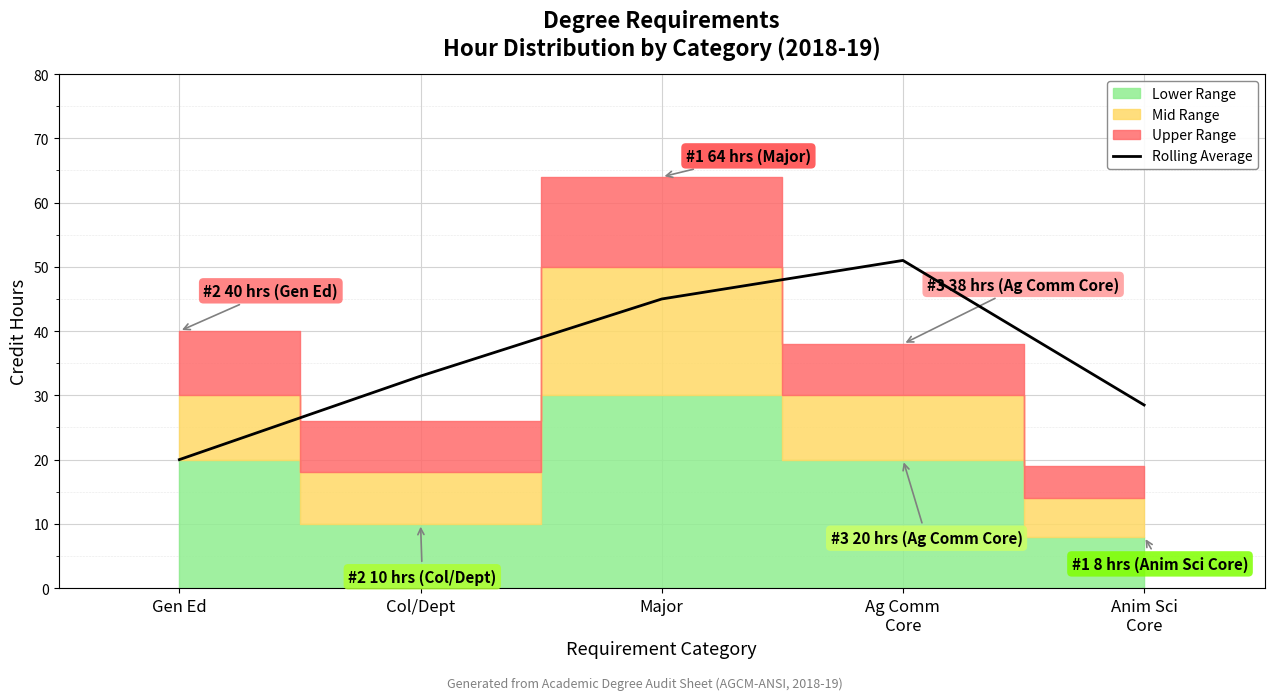

Read the value at Gen Ed.

20.0